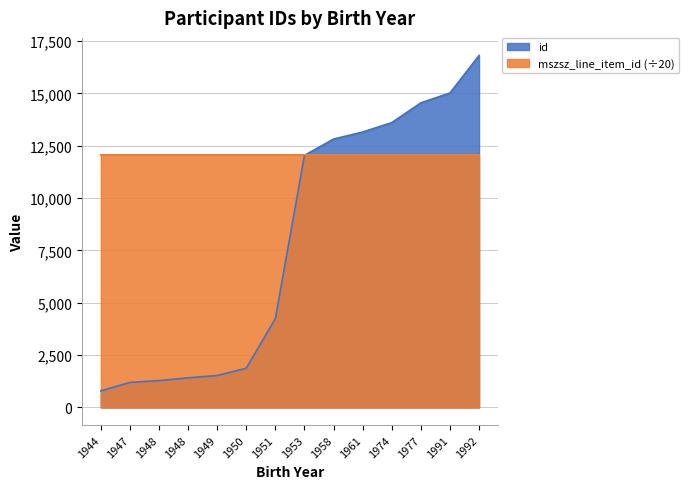

Which series has the widest spread of values?

id